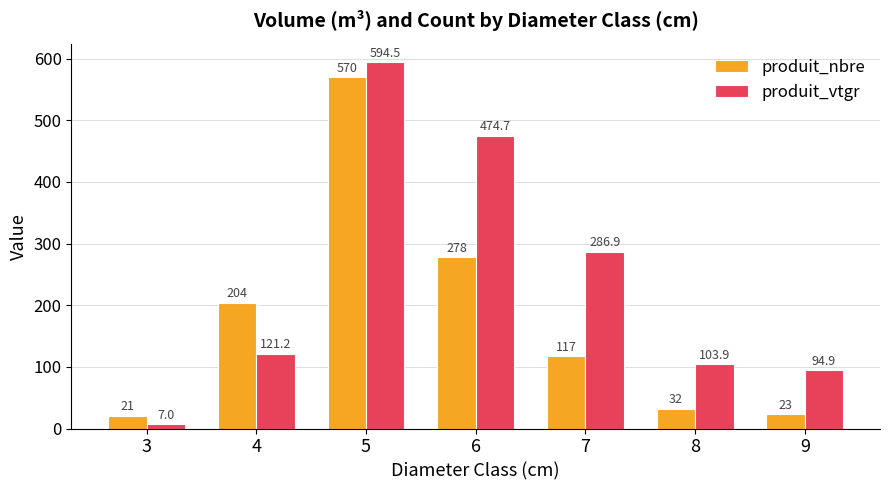

At 8, list the series in order from largest to smallest.

produit_vtgr, produit_nbre